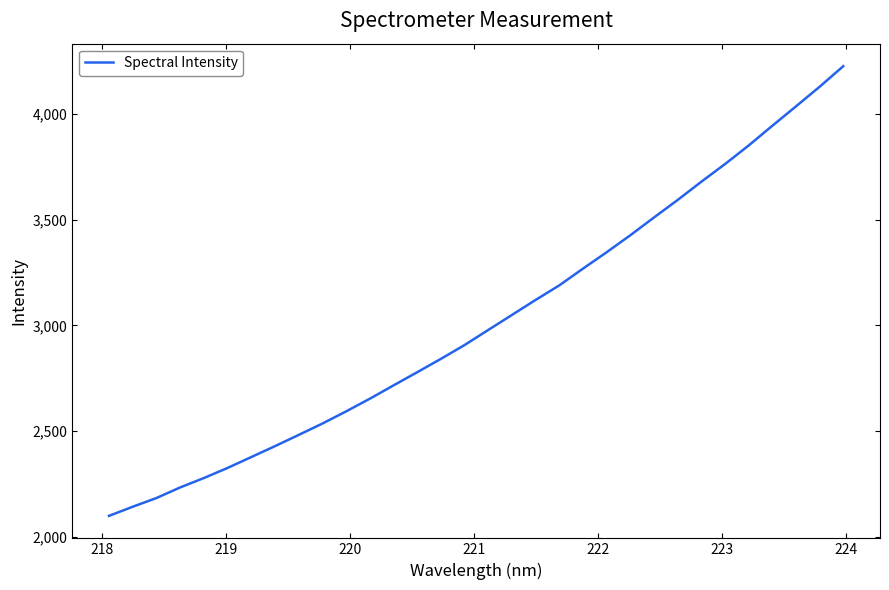

What is the difference between the maximum and minimum values?

2124.8